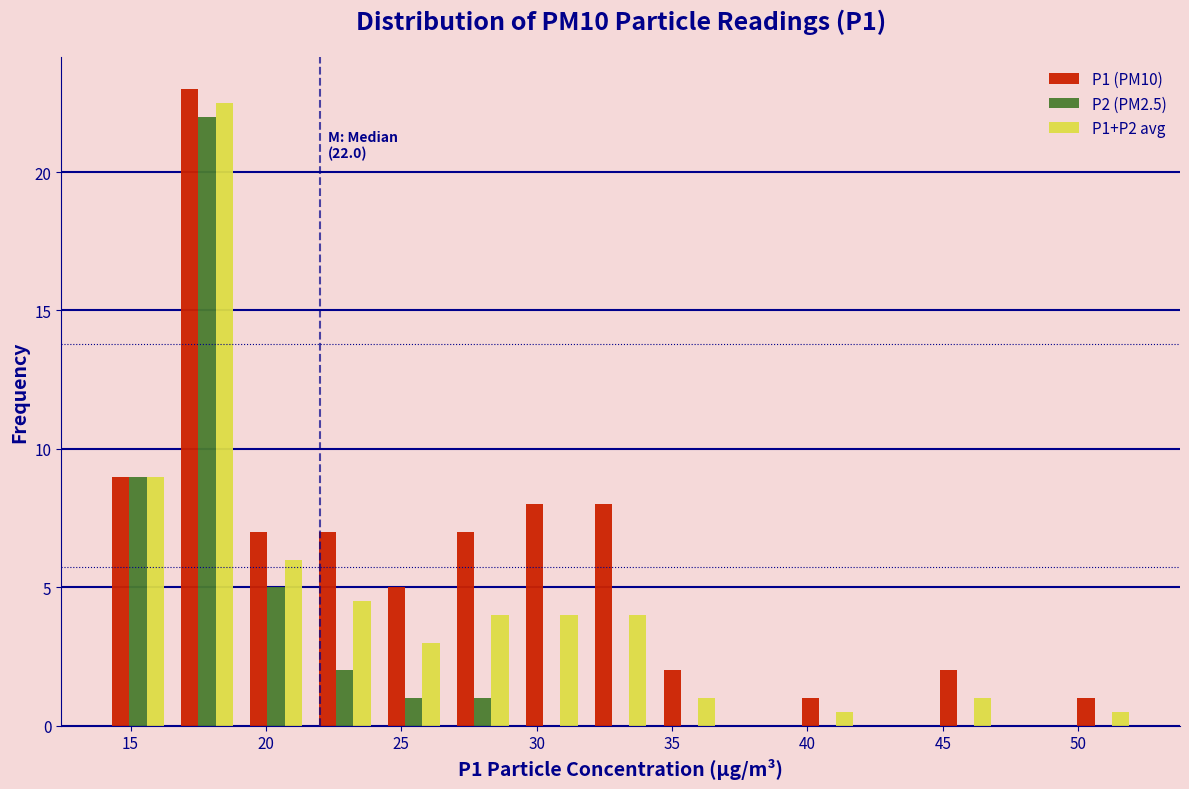

In the P1 (PM10) series, which range on the x-axis has the tallest bar?

16.5 to 19.0